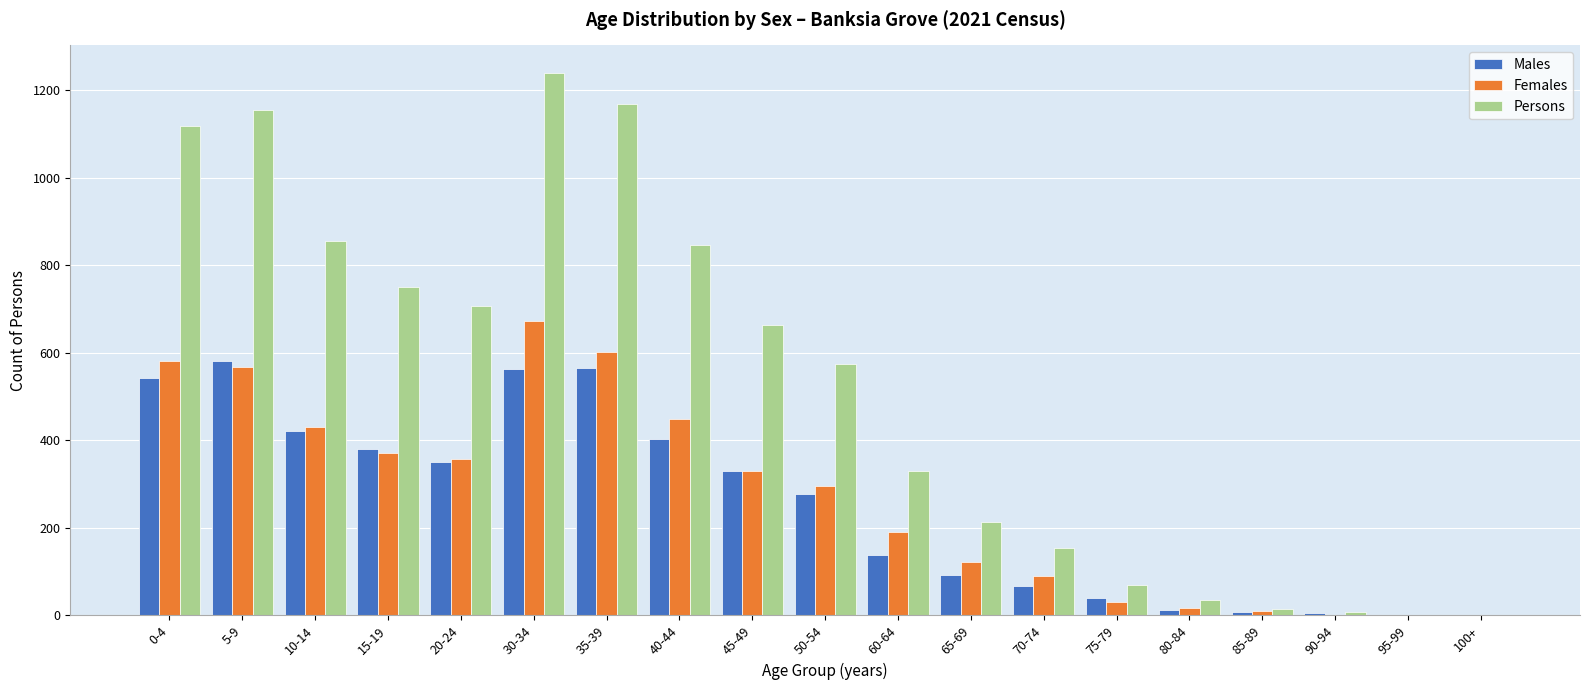

Which label corresponds to the largest value in the chart?

30-34